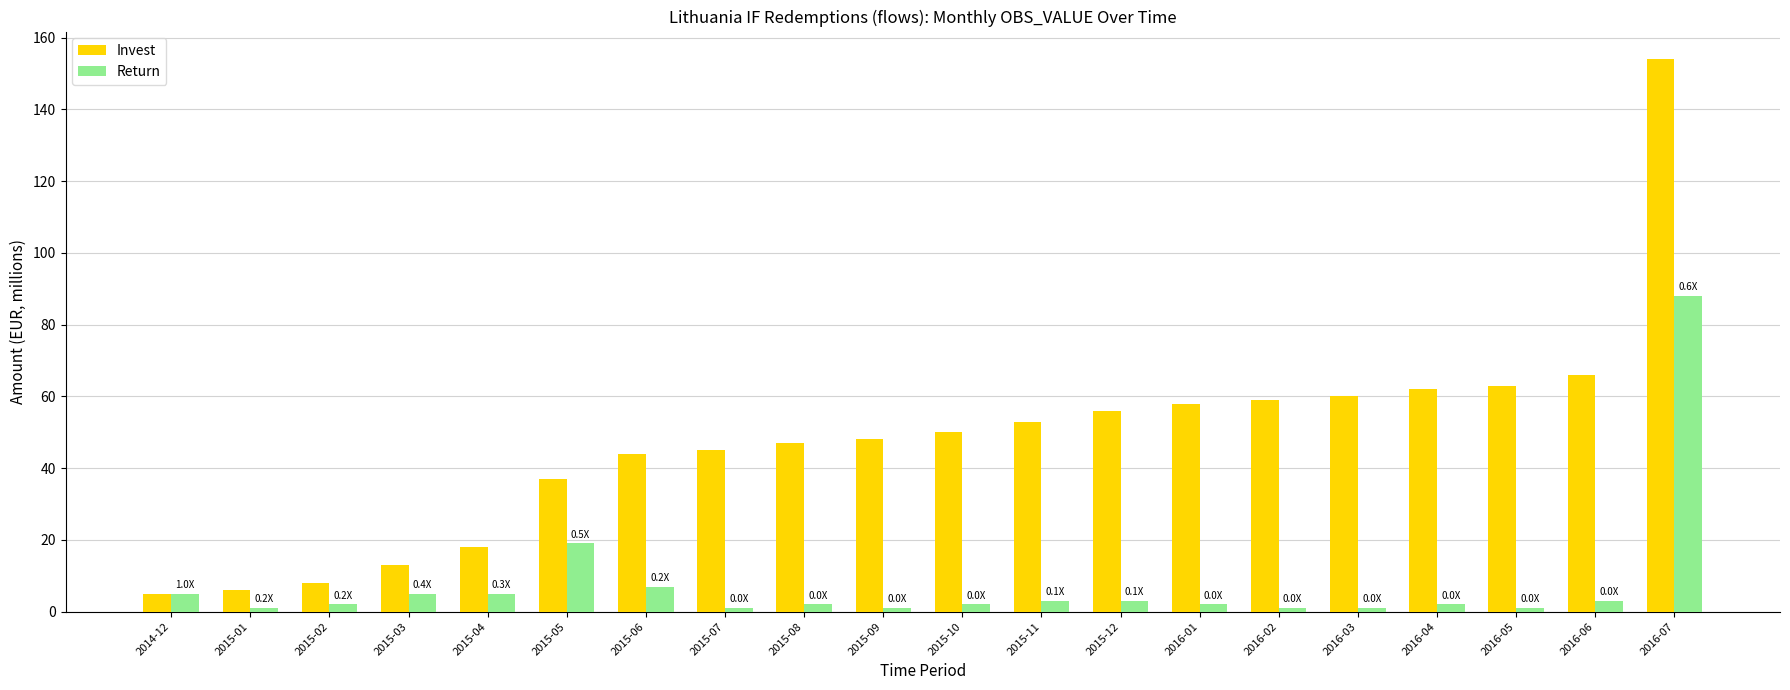

Which series has the largest range (max minus min)?

Invest